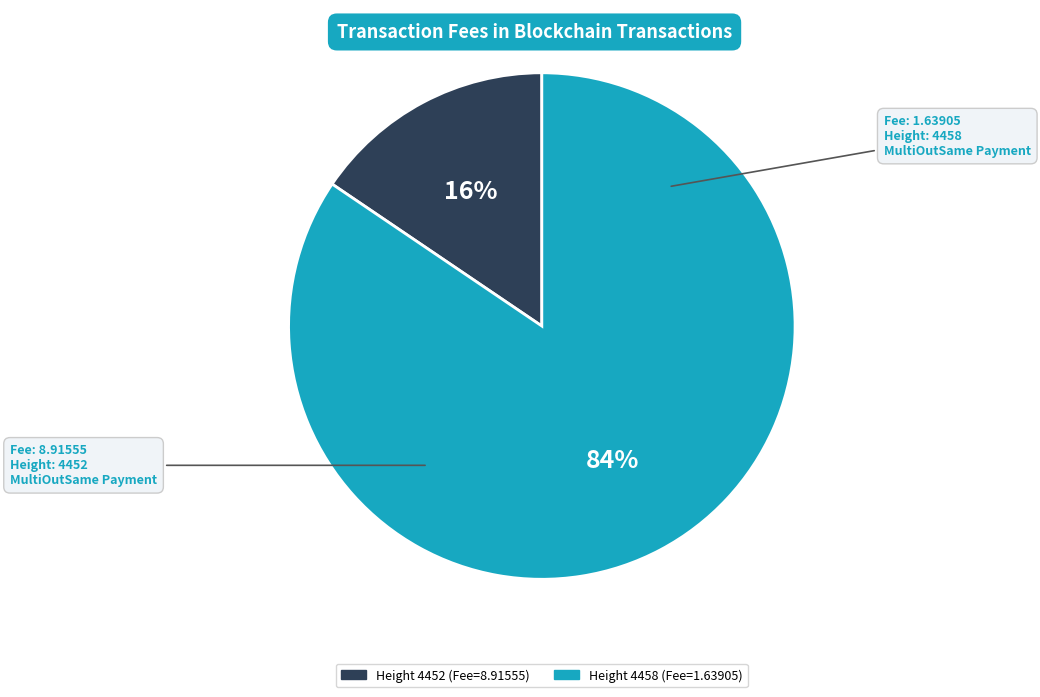

To the nearest percent, what is the average slice percentage?

50%